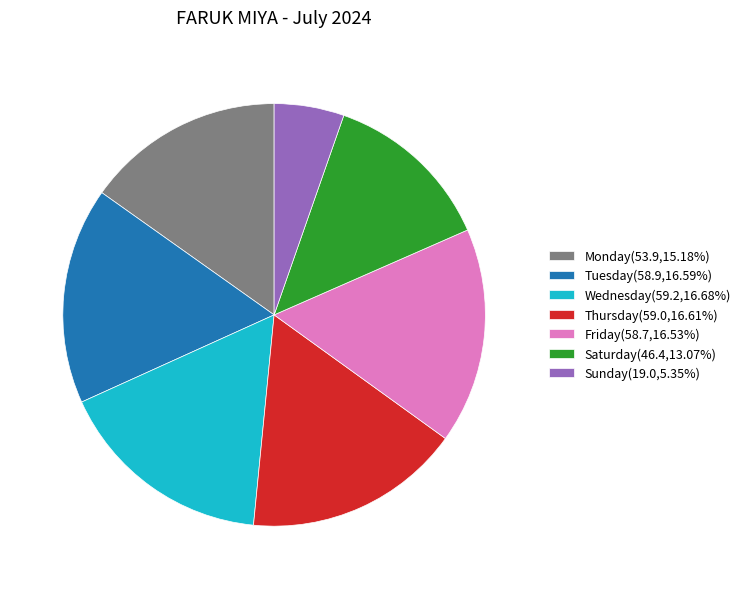

Do Saturday(46.4,13.07%) and Thursday(59.0,16.61%) together represent more than half of the pie?

No